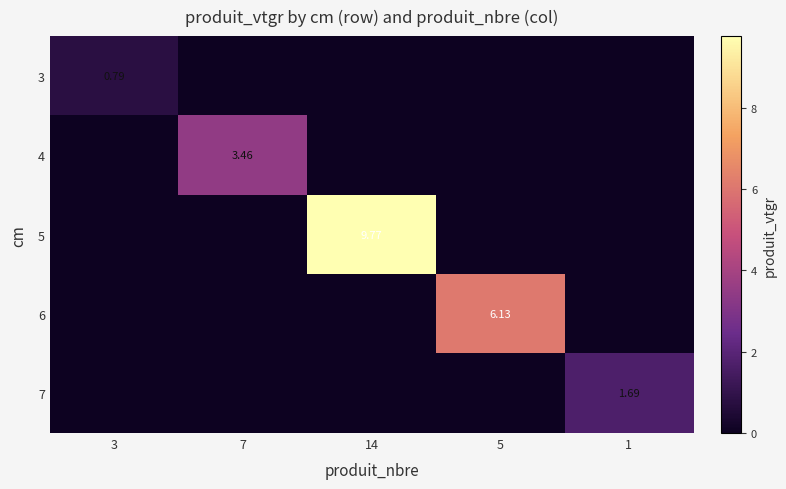

Which series has the widest spread of values?

5